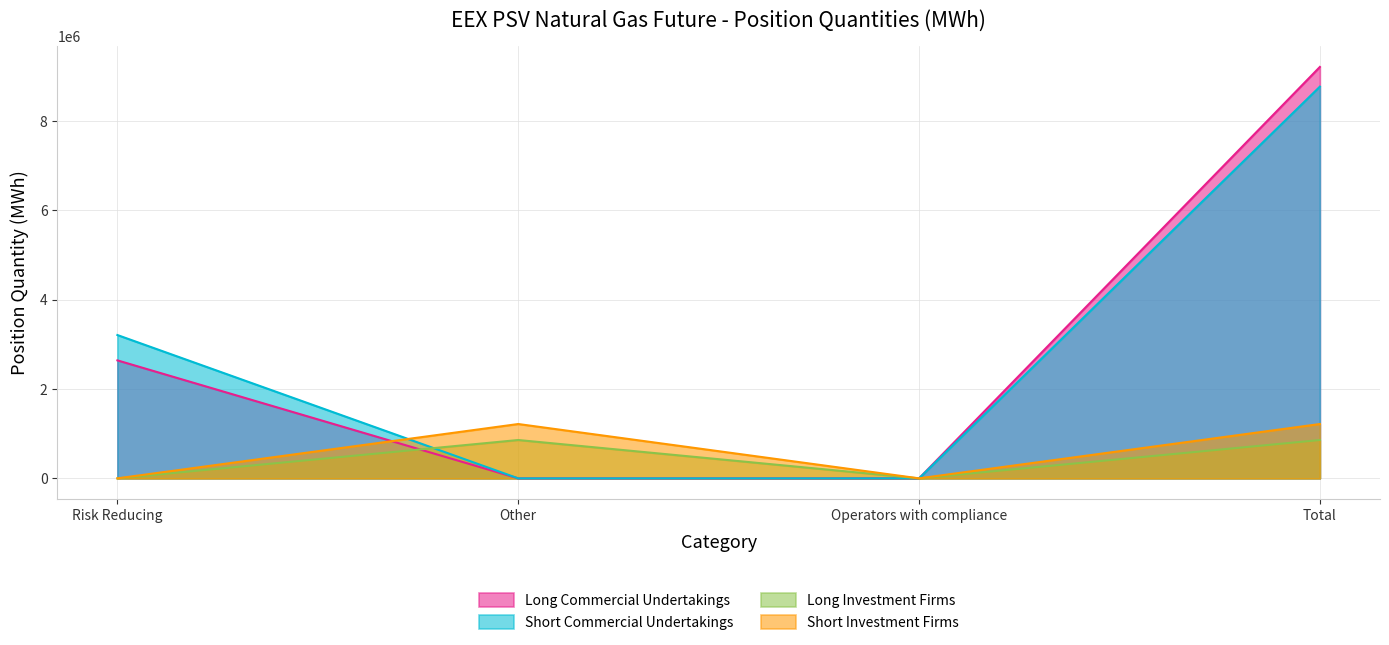

How many lines are shown in the chart?

4